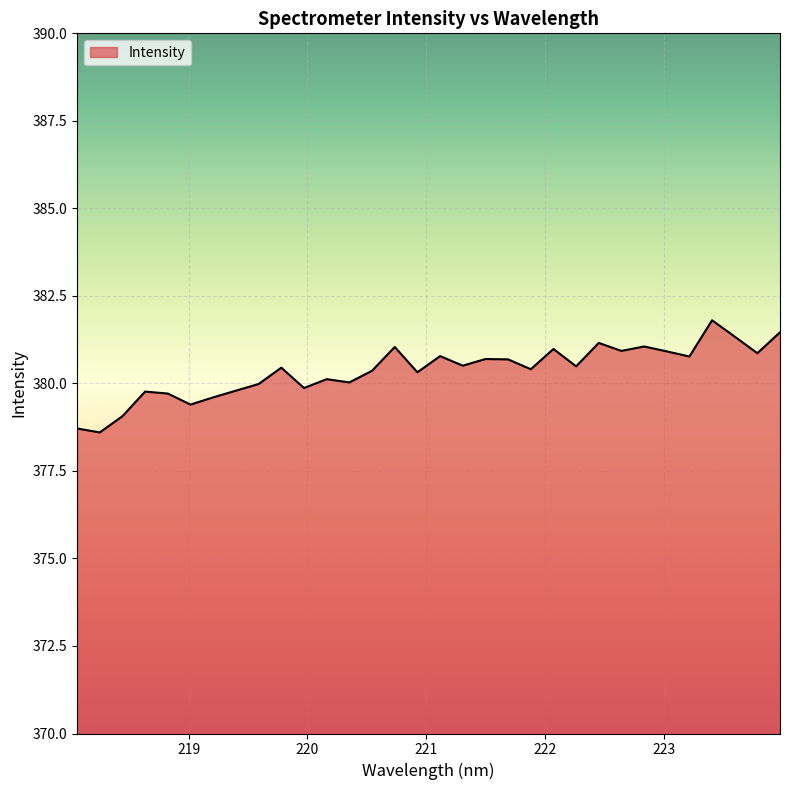

What is the smallest value displayed?

378.6